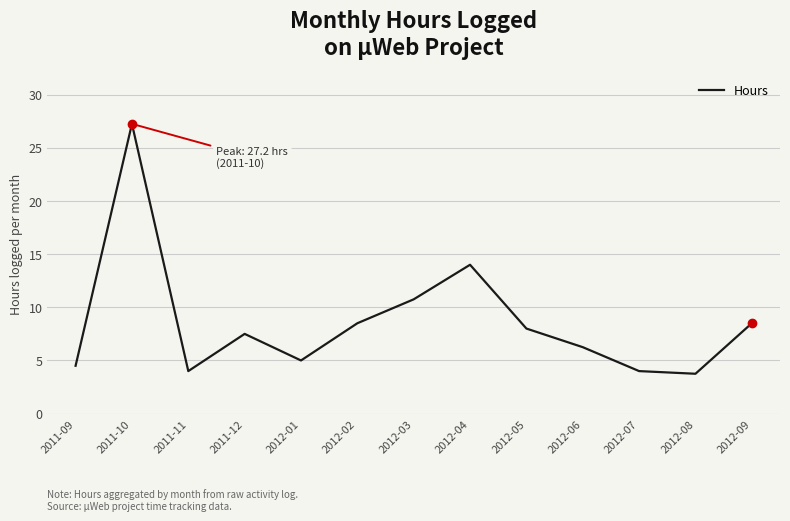

What position from the right is 2012-02?

8